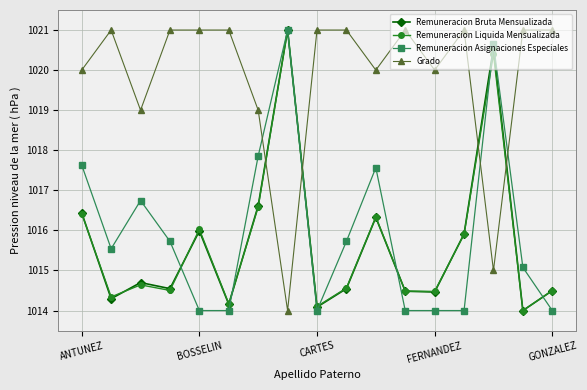

Which series ends up on top after the final intersection of Remuneracion Bruta Mensualizada and Grado?

Grado